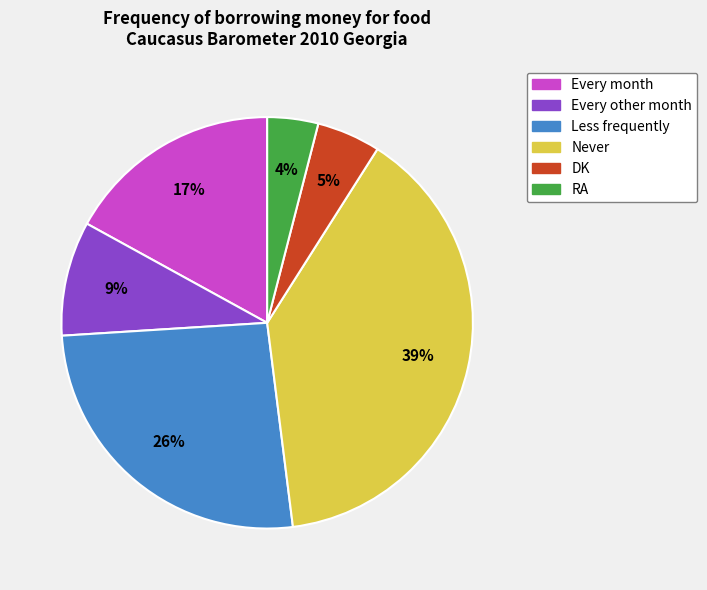

Is Every month the majority of the pie?

No